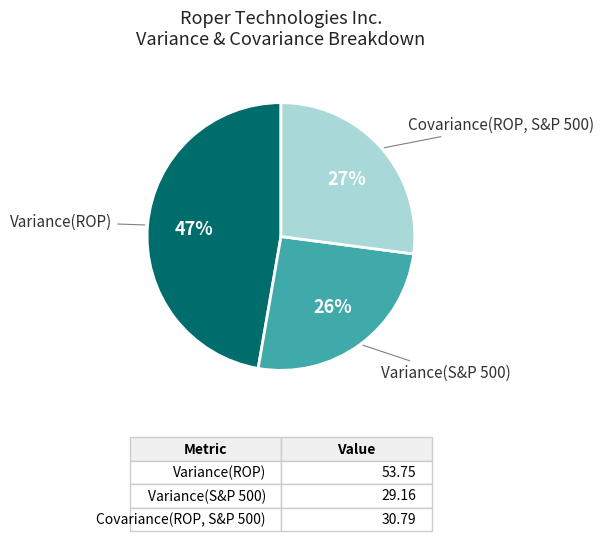

To the nearest percent, what is the average slice percentage?

33%